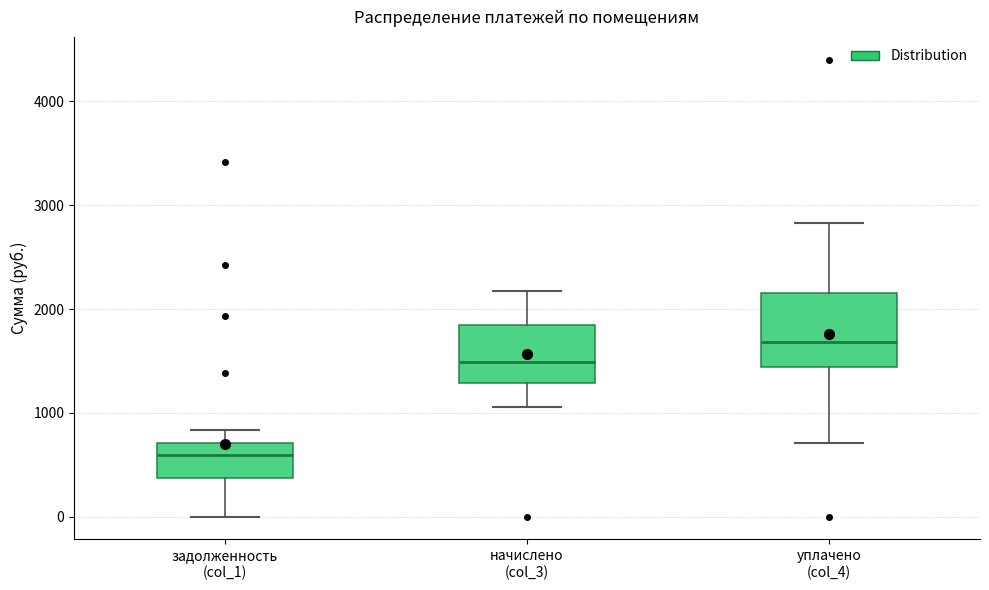

Reading left to right, transcribe this box plot: for each box, give where its median line is, the range the box spans, and where its two whiskers end, as read against the y-axis. The values are not printed on the chart, so give them approximately, as read against the axis.

задолженность (col_1): median 600, box 400 to 700, whiskers 0 to 800
начислено (col_3): median 1500, box 1300 to 1800, whiskers 1100 to 2200
уплачено (col_4): median 1700, box 1400 to 2200, whiskers 700 to 2800